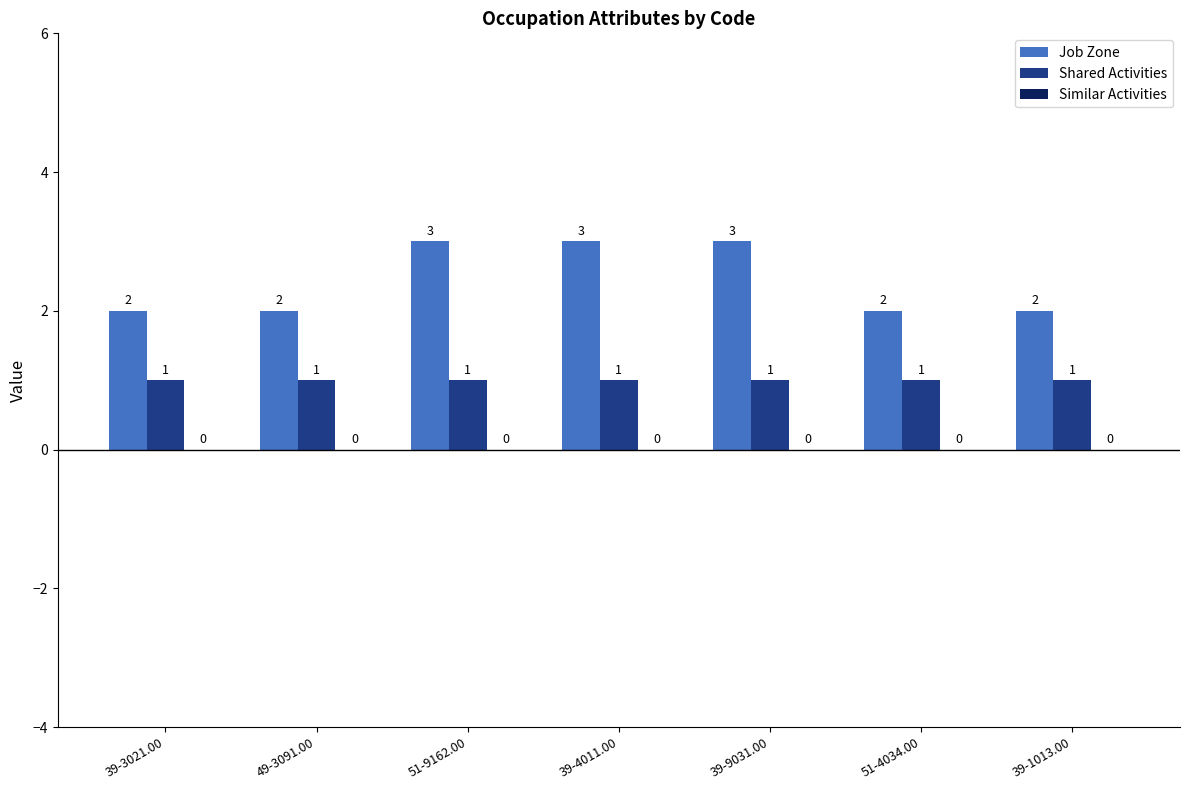

The Shared Activities series shows 1 at 39-1013.00. True or false?

True